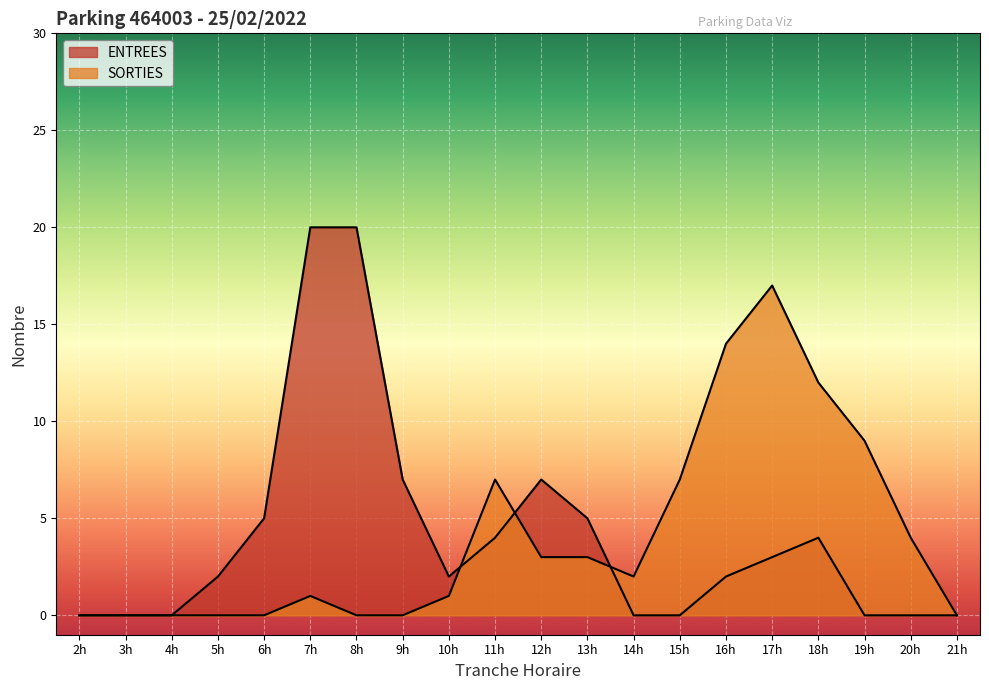

Is the value of SORTIES at 12h greater than the value of ENTREES at 11h?

No